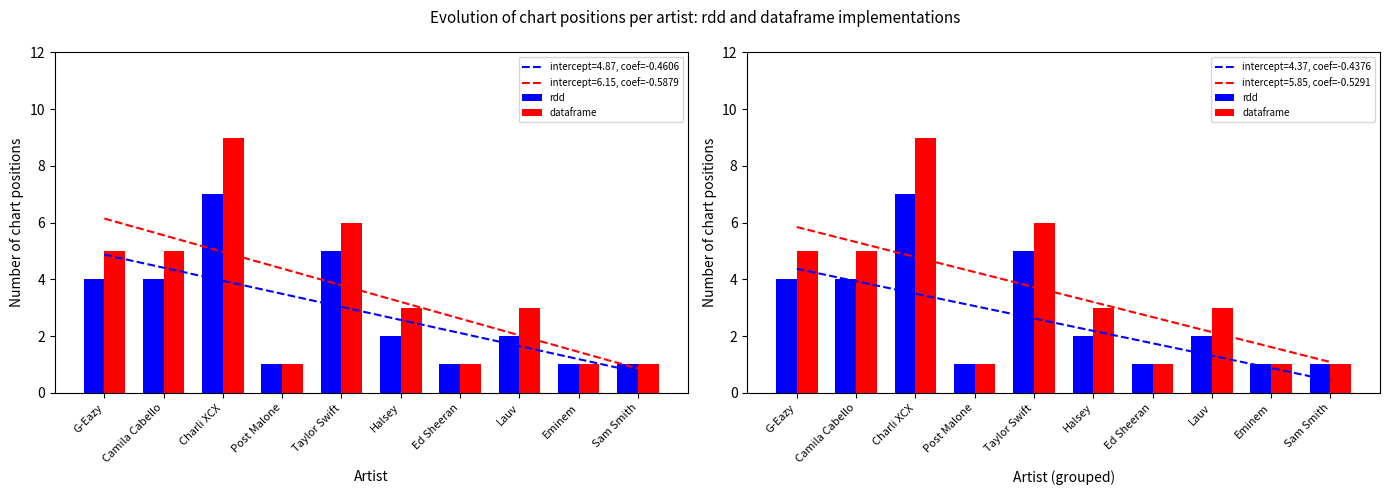

At which label does rdd first exceed 2?

G-Eazy